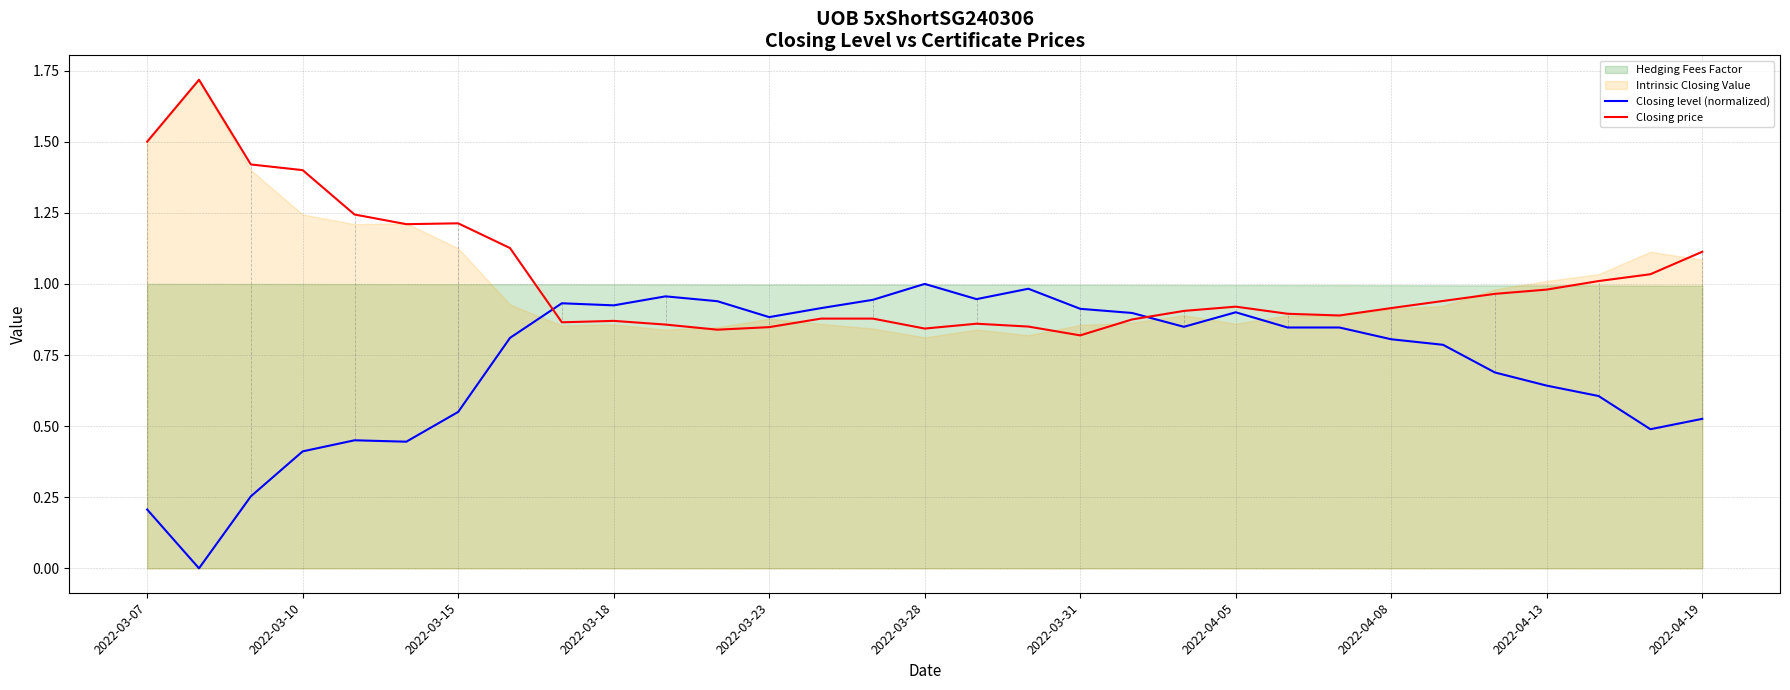

True or false: Closing level (normalized) and Closing price intersect in this chart.

True